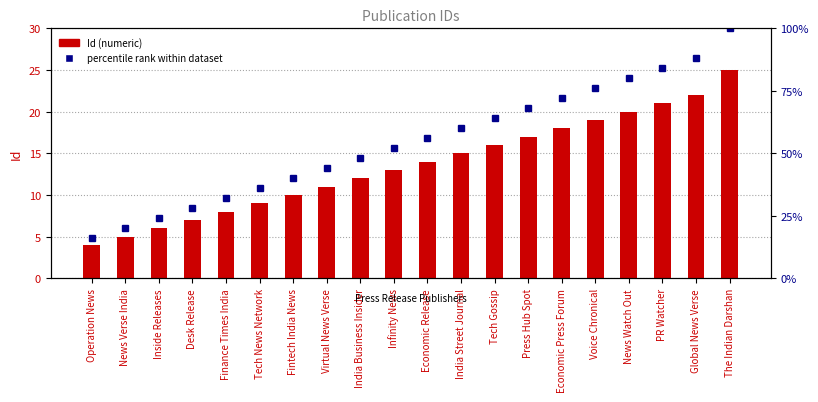

What is the label of the 9th bar from the left?

India Business Insider